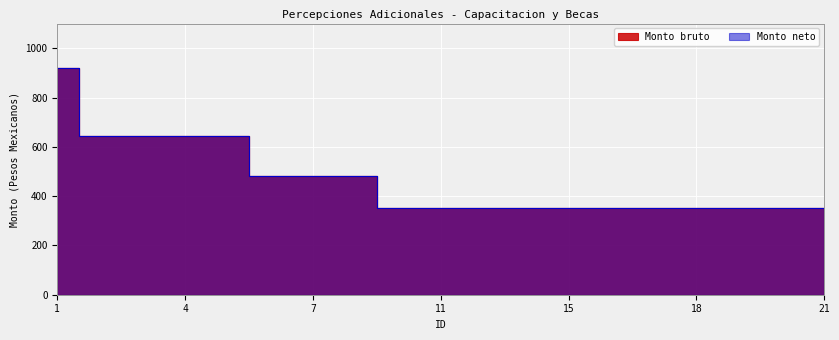

What are all the series names shown in the legend?

Monto bruto, Monto neto